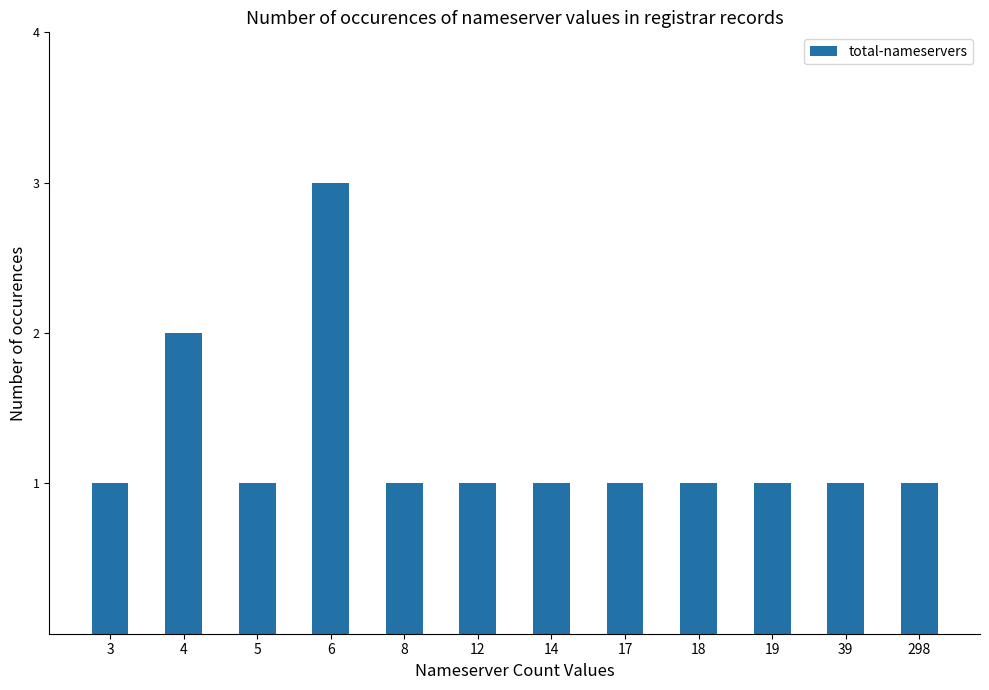

How many bars are there in total?

12